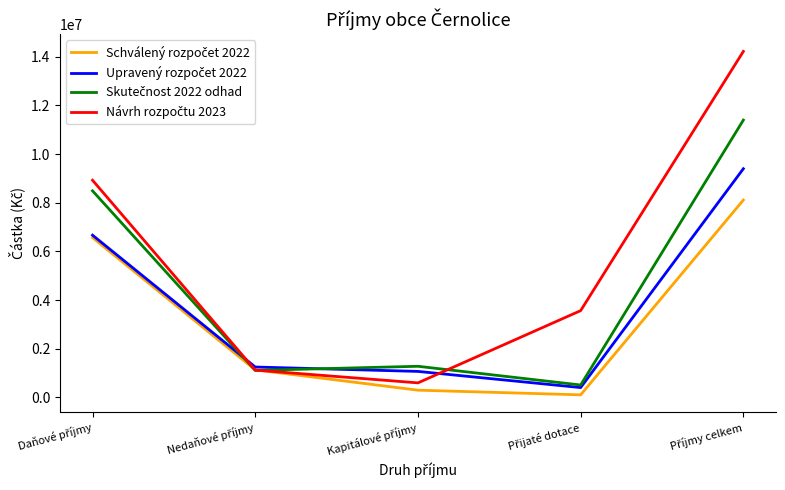

What is the greatest value displayed?

14219600.0